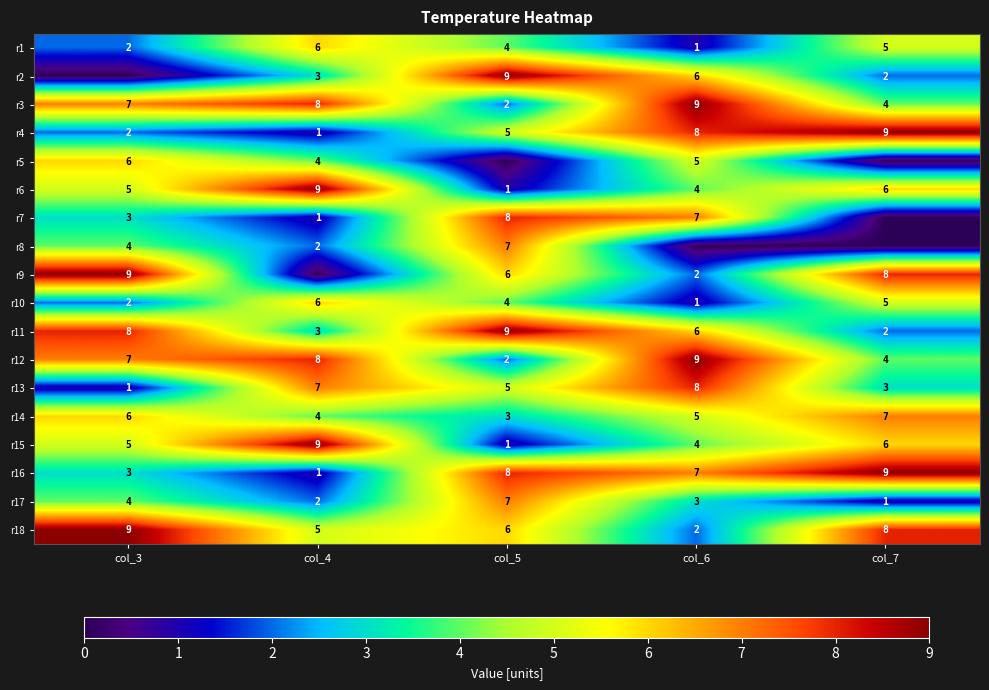

What is the sum of all r6 values?

25